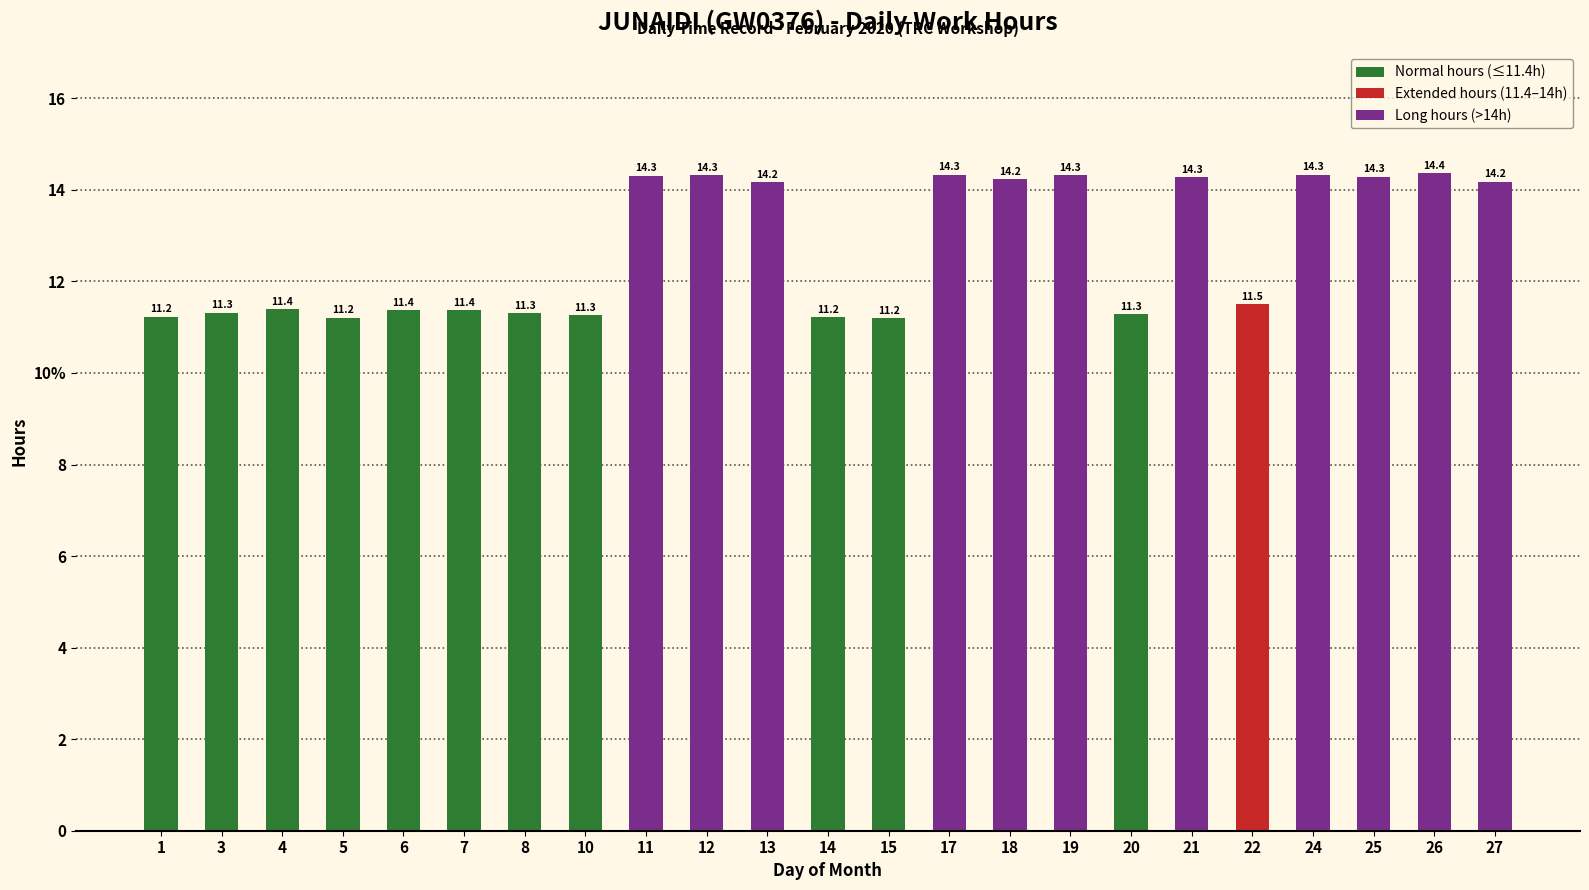

Reading left to right, transcribe all the data shown in this chart.

1=11.2	3=11.3	4=11.4	5=11.2	6=11.4	7=11.4	8=11.3	10=11.3	11=14.3	12=14.3	13=14.2	14=11.2	15=11.2	17=14.3	18=14.2	19=14.3	20=11.3	21=14.3	22=11.5	24=14.3	25=14.3	26=14.4	27=14.2